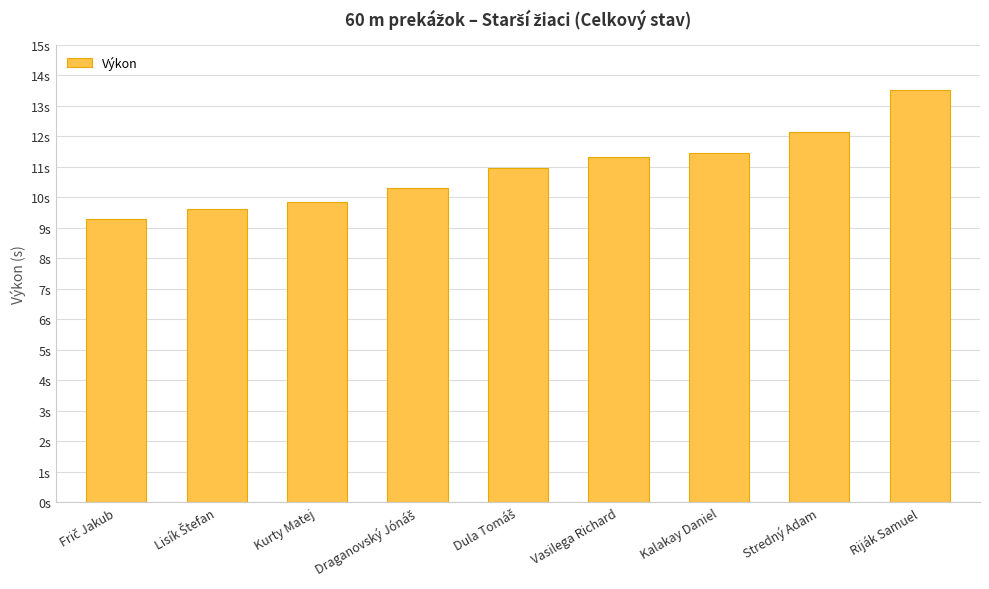

Rank the categories by value from lowest to highest.

Frič Jakub, Lisík Štefan, Kurty Matej, Draganovský Jónáš, Dula Tomáš, Vasilega Richard, Kalakay Daniel, Stredný Adam, Riják Samuel